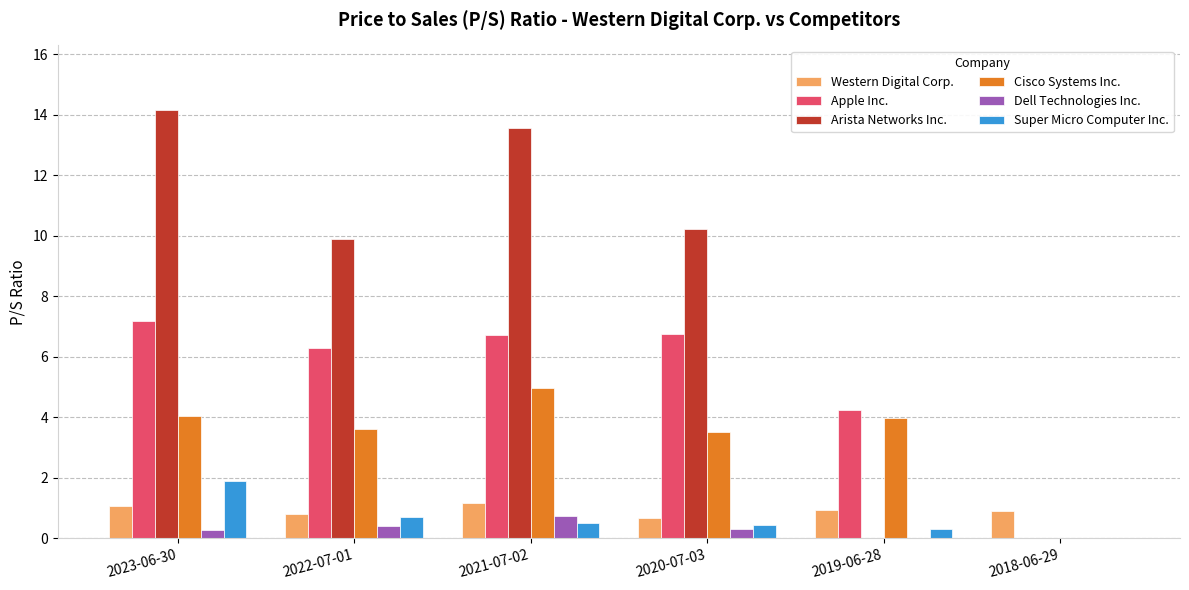

Which series changed the most between 2023-06-30 and 2022-07-01?

Arista Networks Inc.